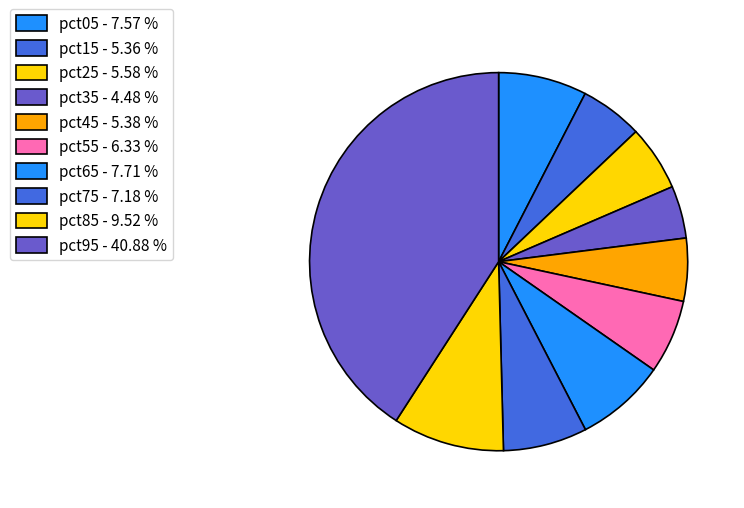

Does pct15 account for over 50% of the chart?

No